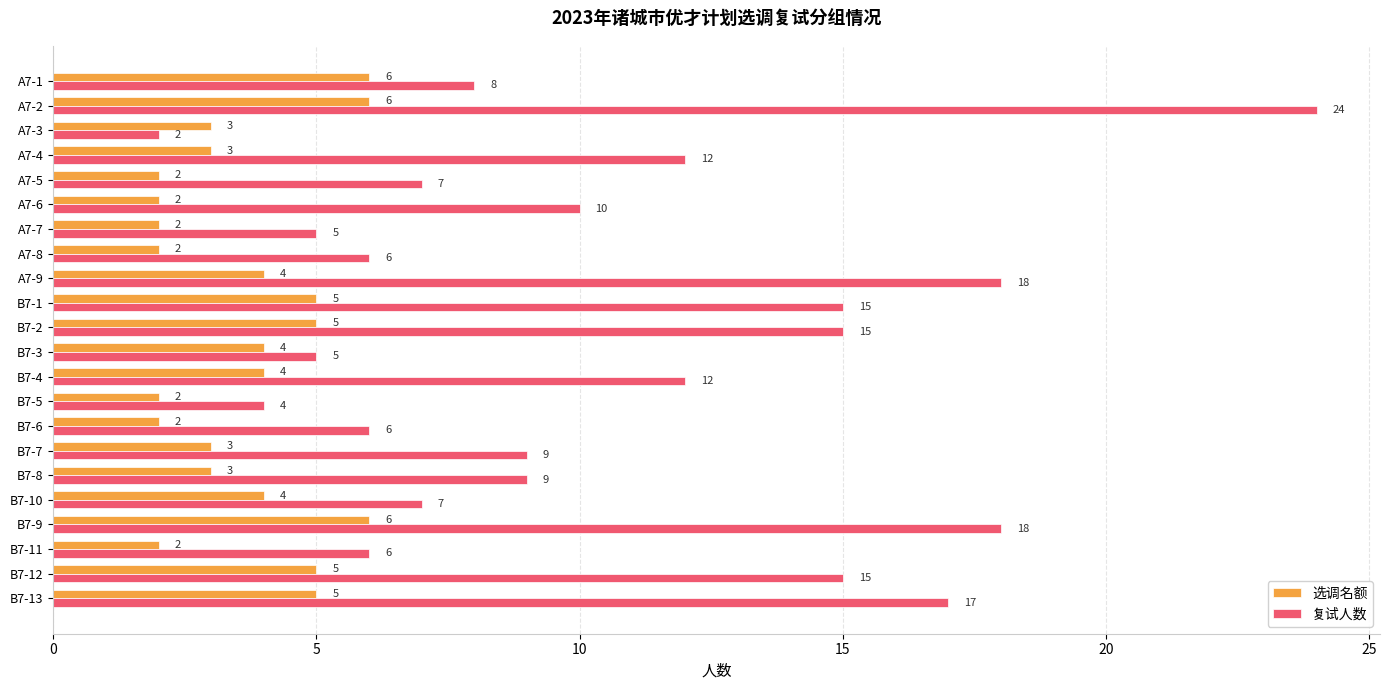

Which series has the largest total across all categories?

复试人数